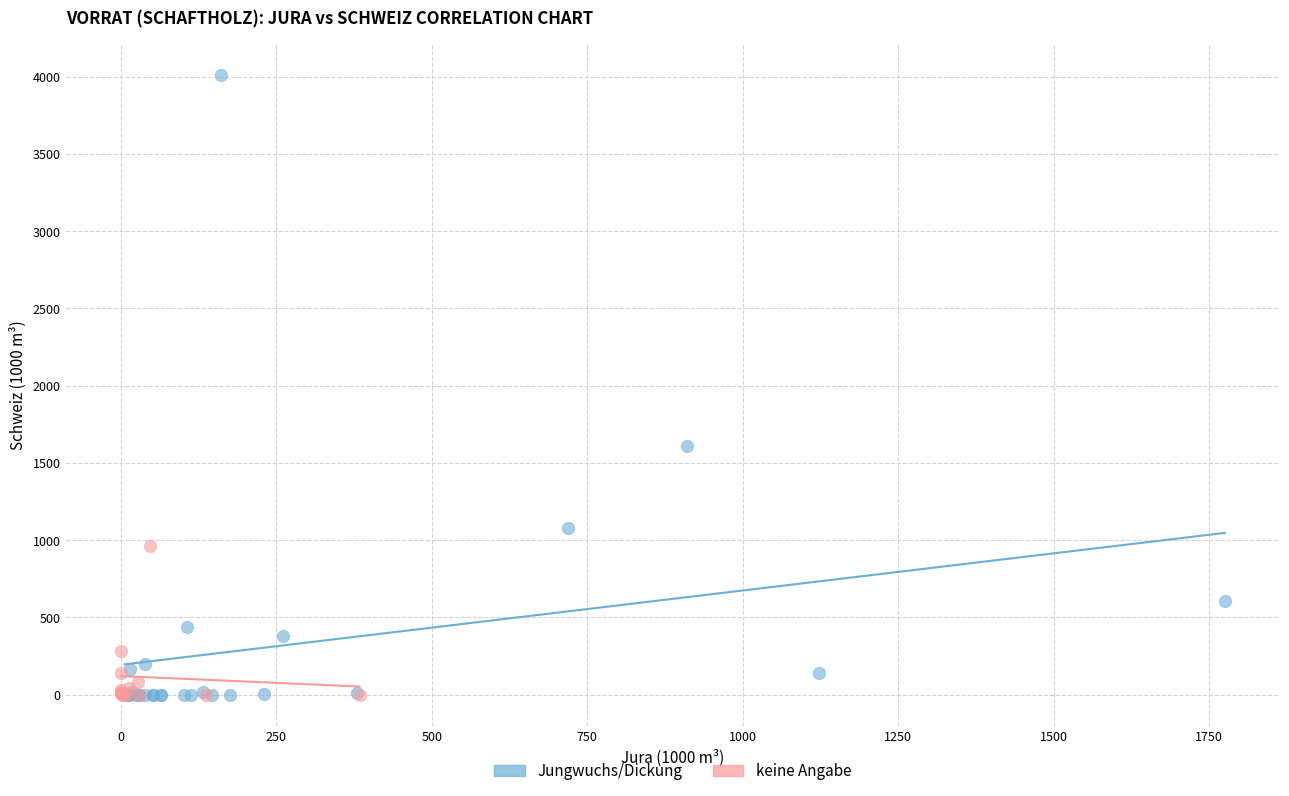

Which series has the largest Y range (max minus min)?

Jungwuchs/Dickung